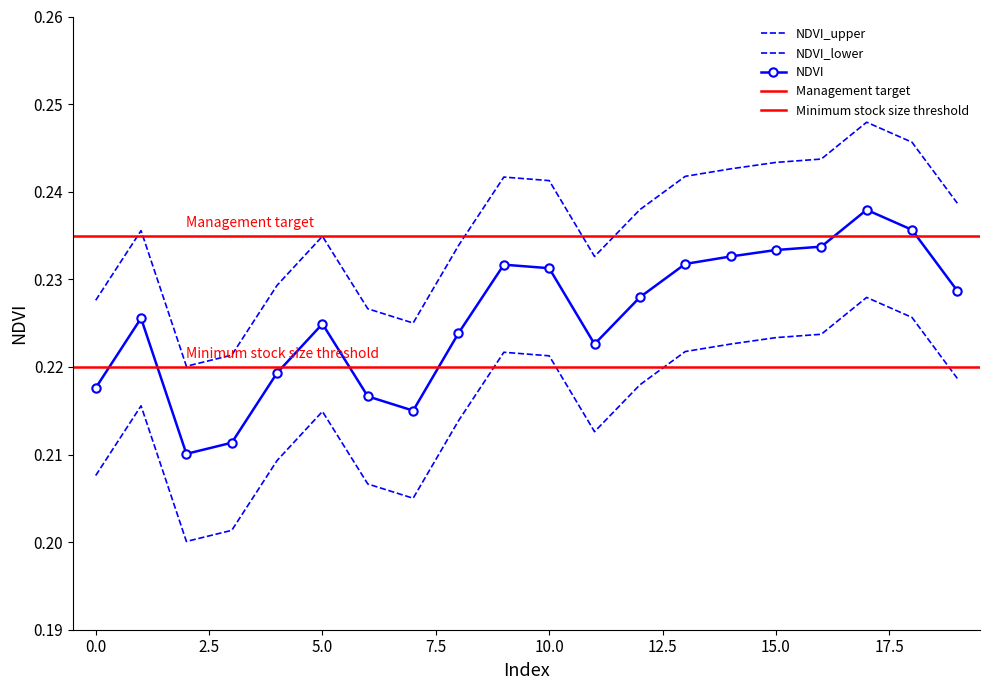

Which series has the widest spread of values?

NDVI